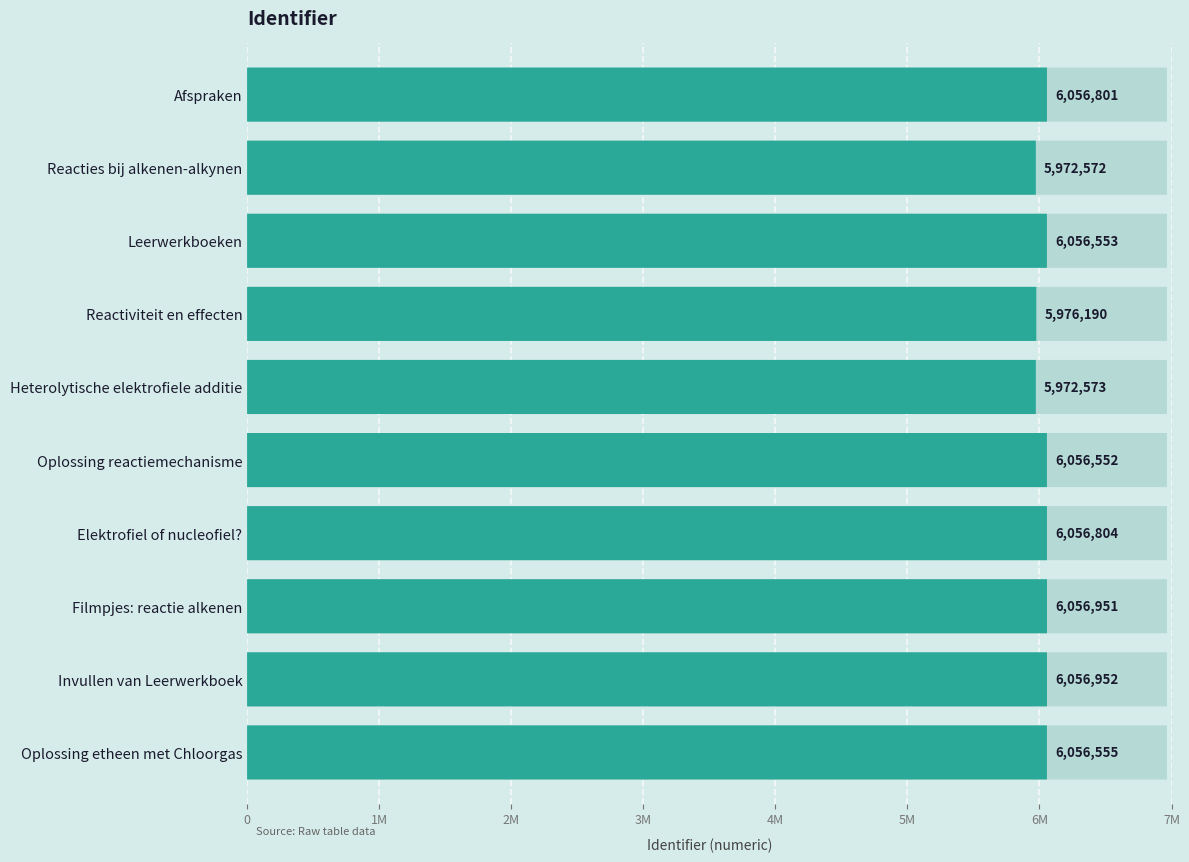

Between Oplossing reactiemechanisme and Reactiviteit en effecten, which is larger?

Oplossing reactiemechanisme